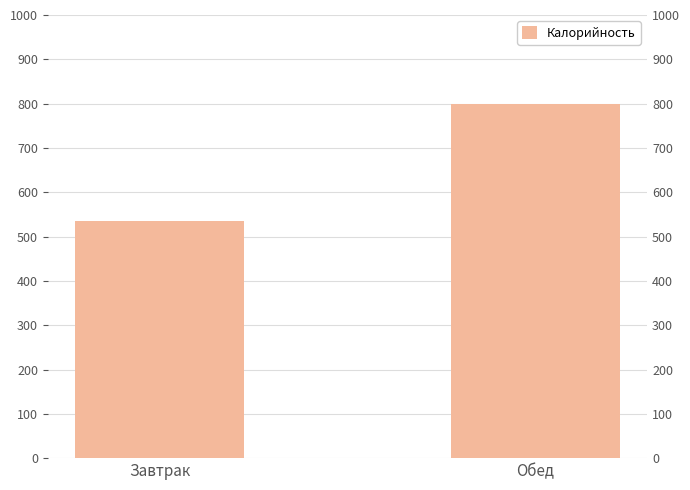

What is the approximate value at Обед?

800